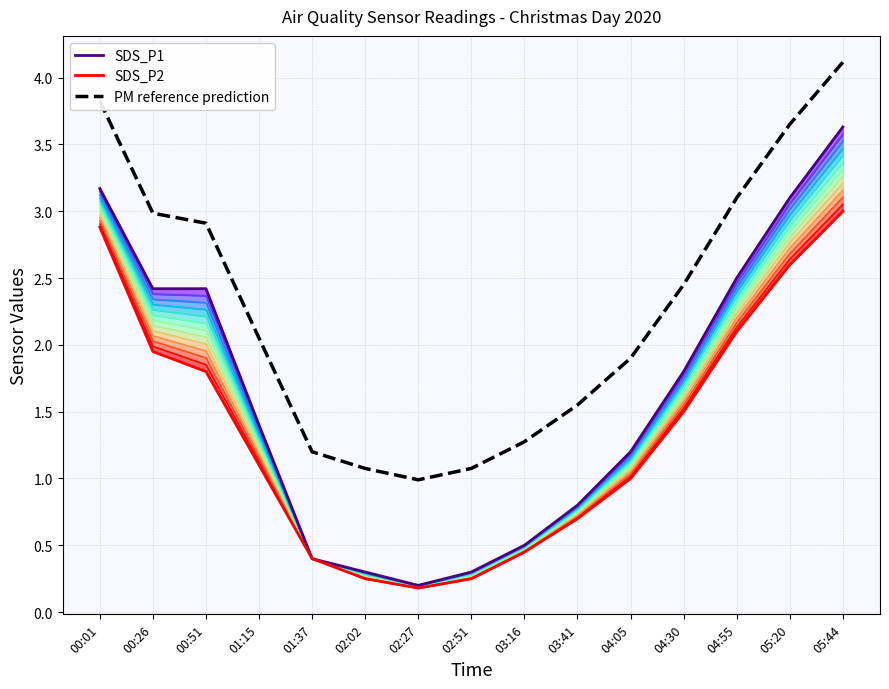

True or false: SDS_P2 has a value of 4.5 at 00:01.

False